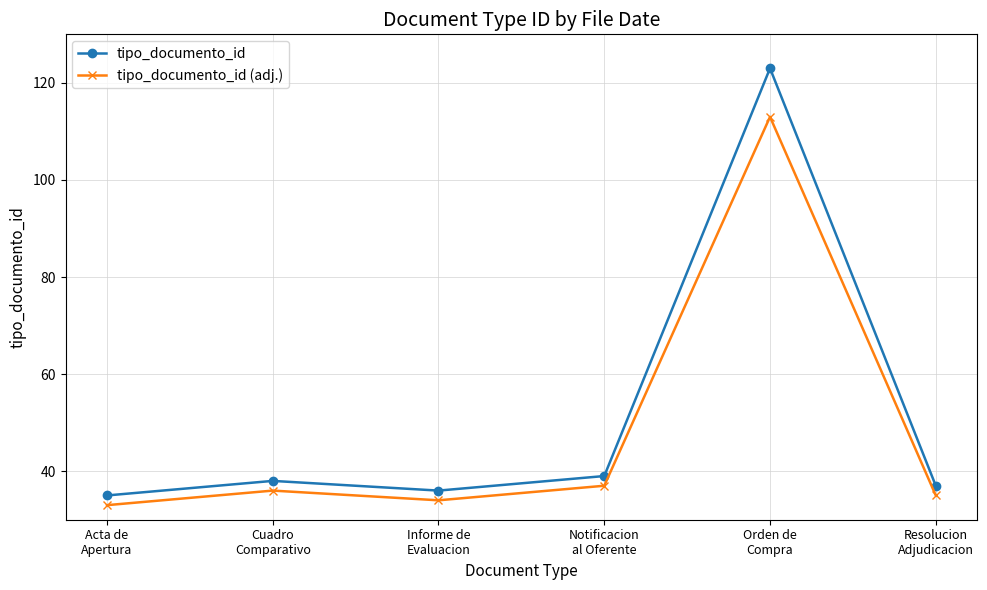

List the labels in order of tipo_documento_id (adj.) value, largest first.

Orden de
Compra, Notificacion
al Oferente, Cuadro
Comparativo, Resolucion
Adjudicacion, Informe de
Evaluacion, Acta de
Apertura